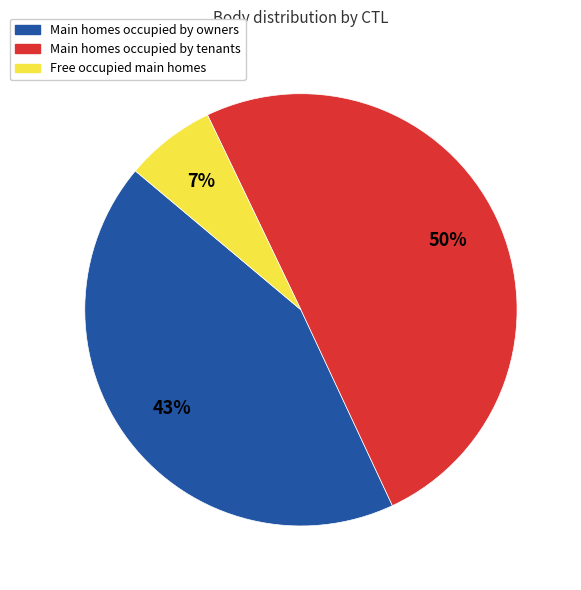

How many slices are in this pie chart?

3